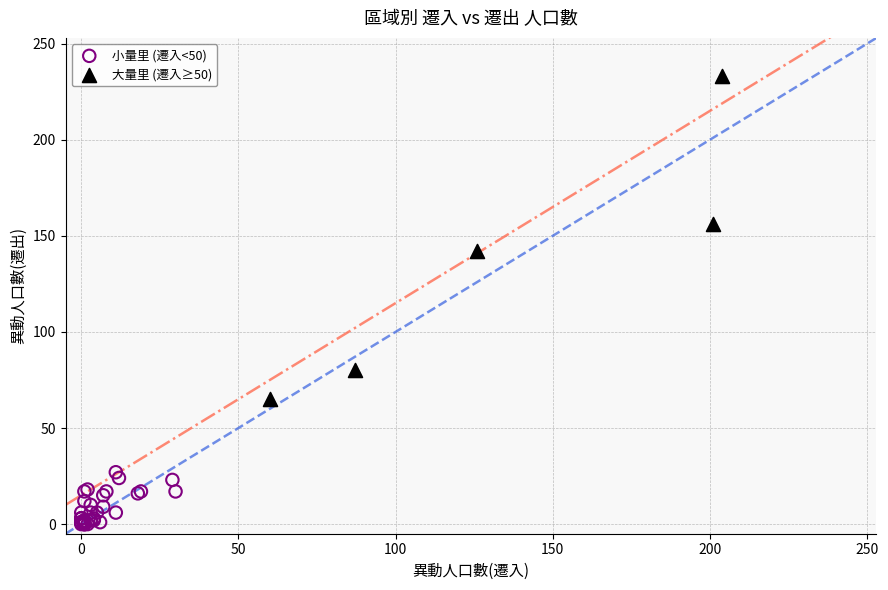

Which series contains the lowest Y value?

小量里 (遷入<50)